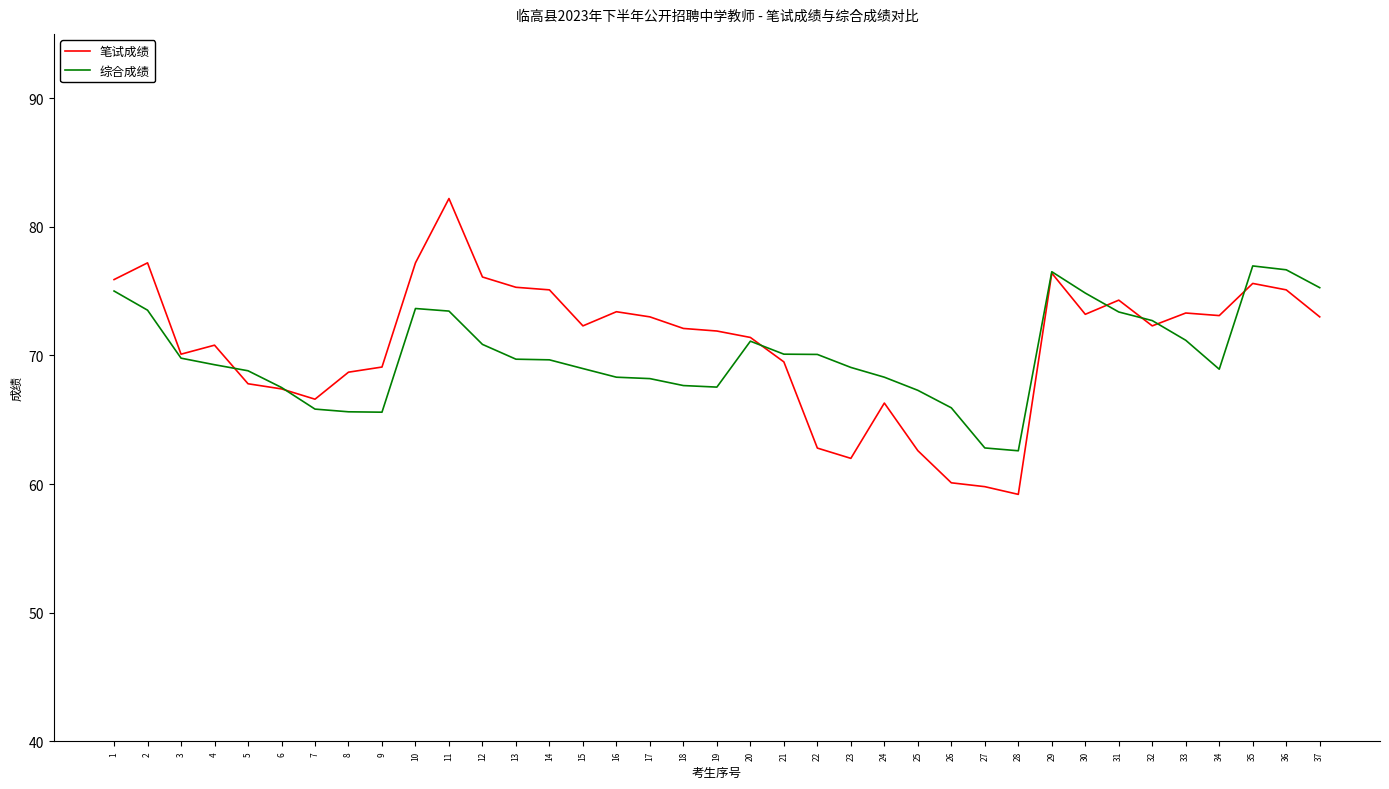

How many distinct data groups are displayed?

2